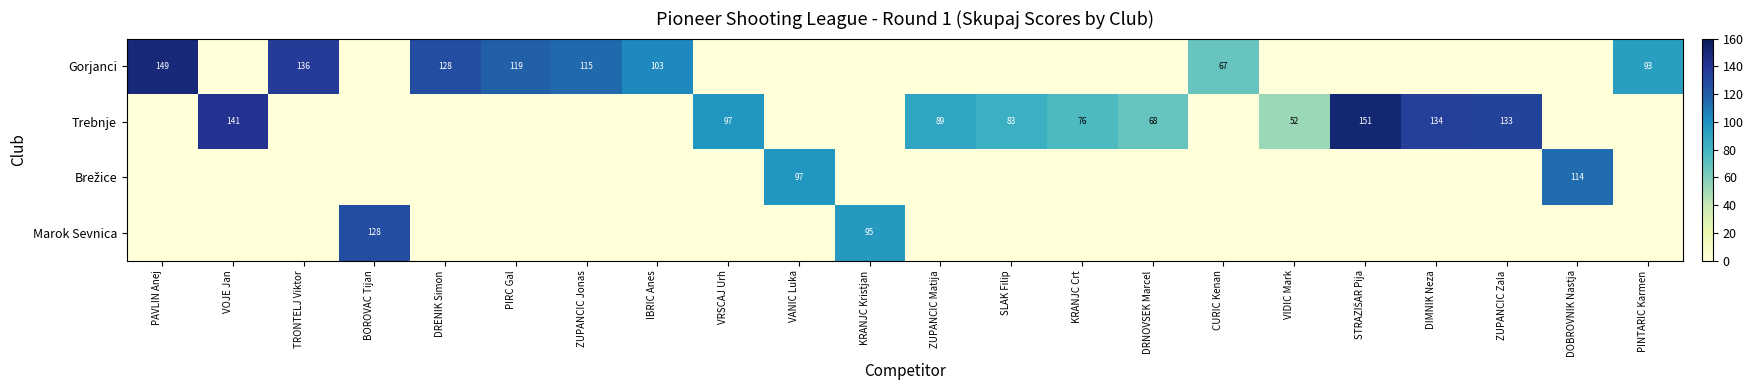

Which series changed the most between BOROVAC Tijan and PIRC Gal?

Marok Sevnica